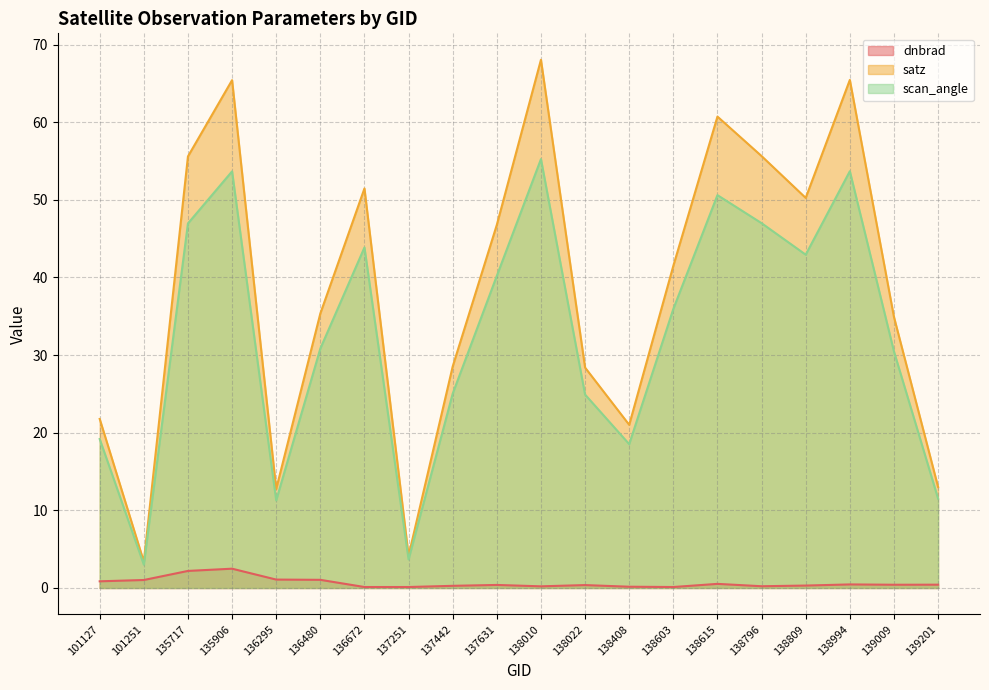

At how many categories does at least one series exceed 37?

10